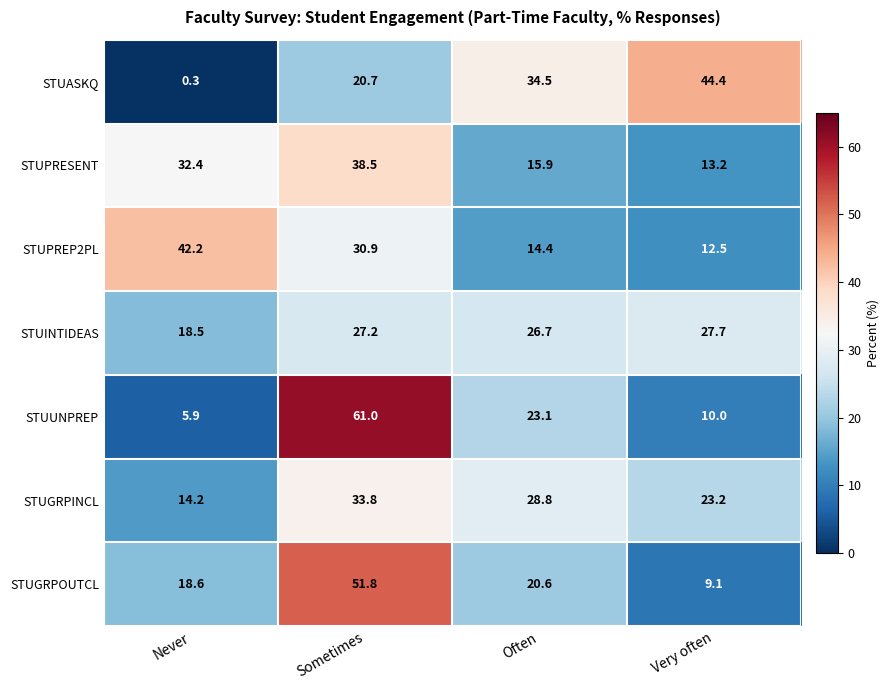

Rank the series at Often from highest to lowest value.

STUASKQ, STUGRPINCL, STUINTIDEAS, STUUNPREP, STUGRPOUTCL, STUPRESENT, STUPREP2PL